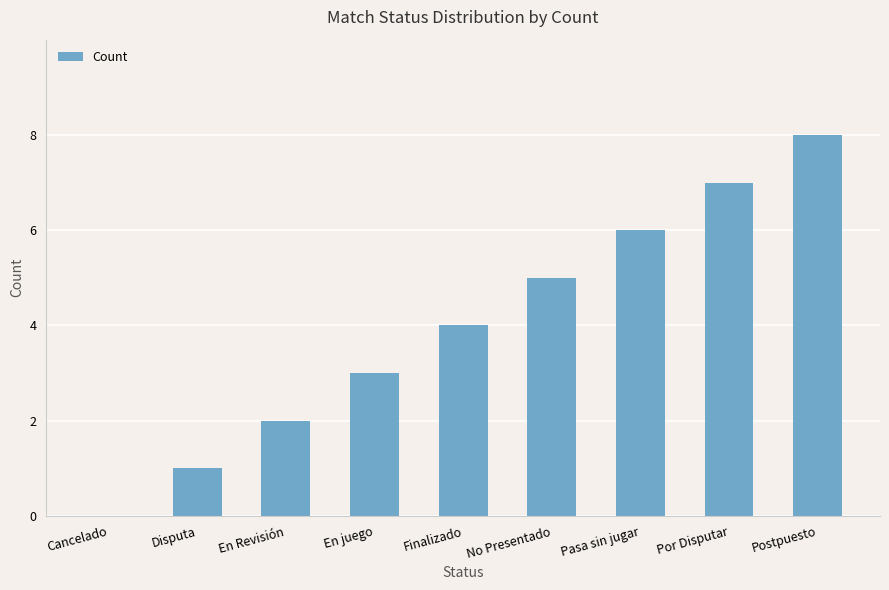

What is the sum of the values at Pasa sin jugar and En juego?

9